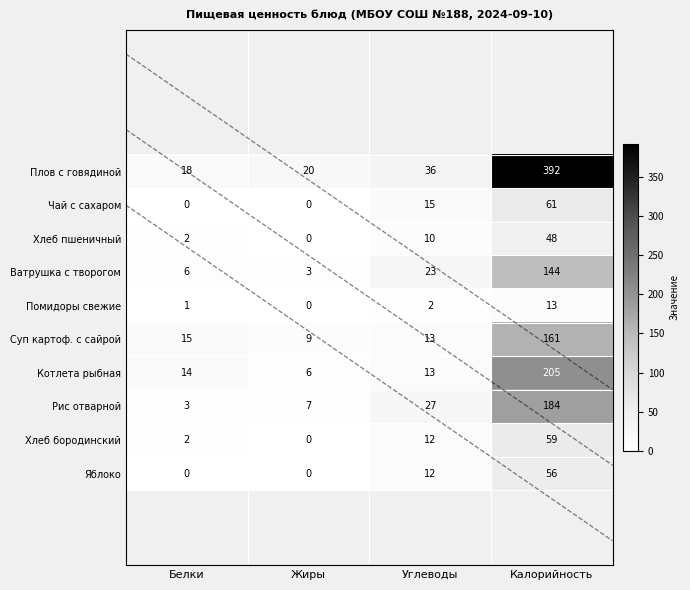

True or false: Котлета рыбная has a value of 6 at Жиры.

True